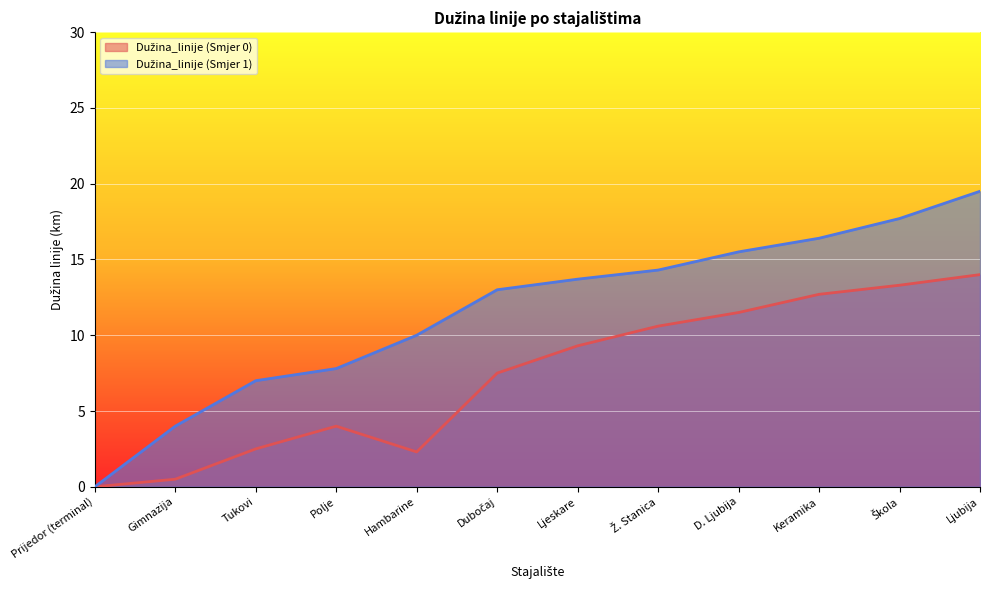

At which category does Dužina_linije (Smjer 0) reach its first local peak?

Polje